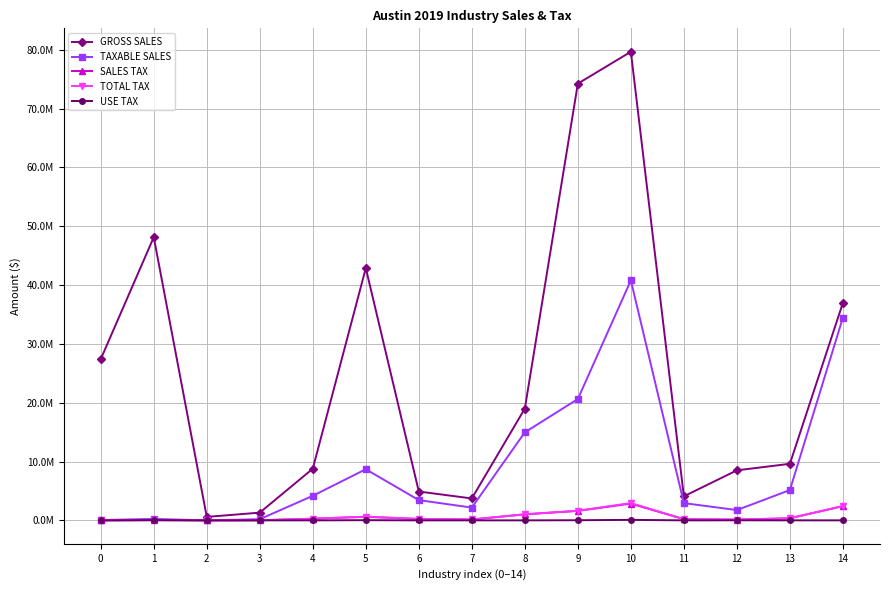

What is the total value across all series at 6?

8819174